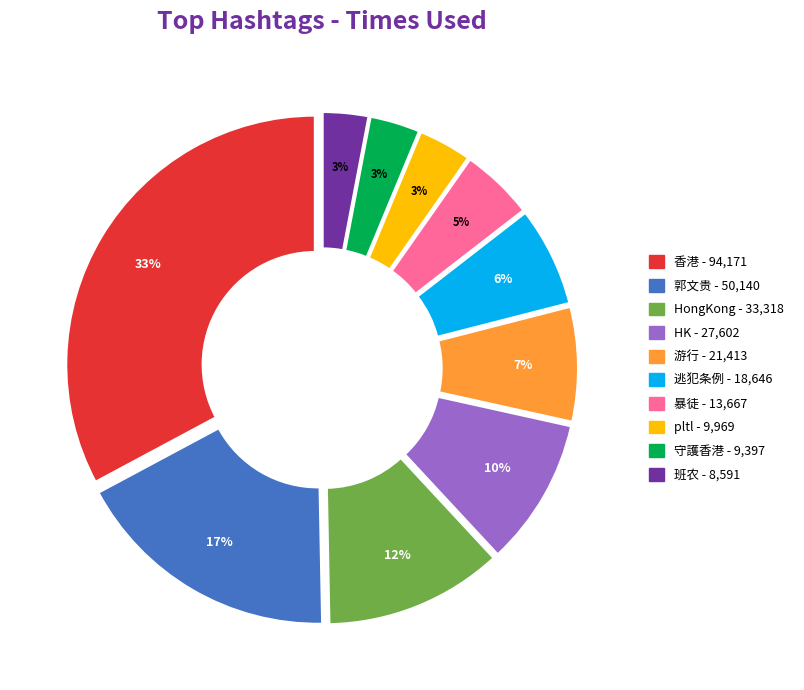

To the nearest percent, what is the difference between the 郭文贵 and 游行 slice percentages?

10%